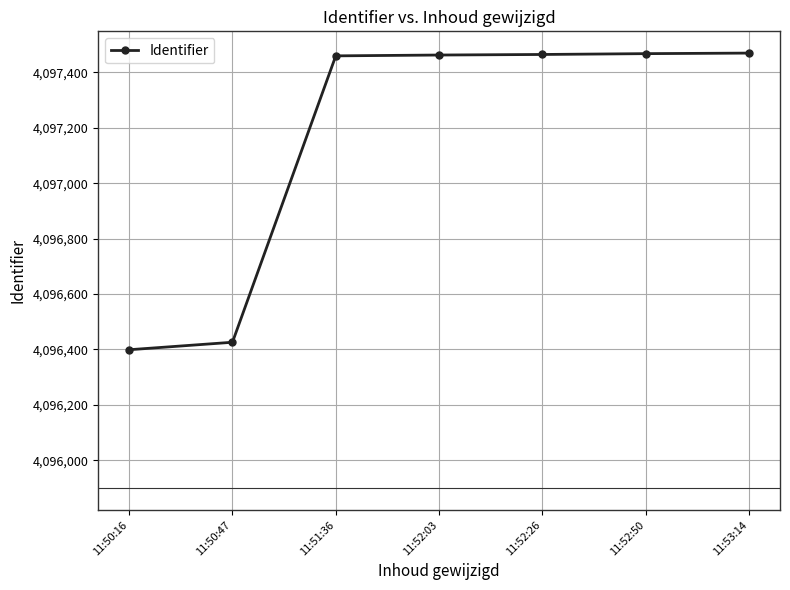

What is the label of the 7th point from the left?

11:53:14